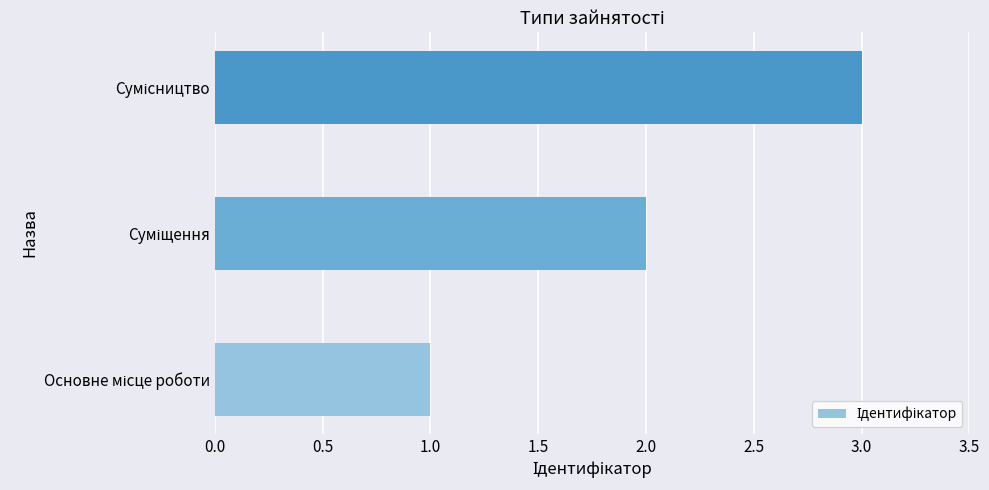

What is the average value?

2